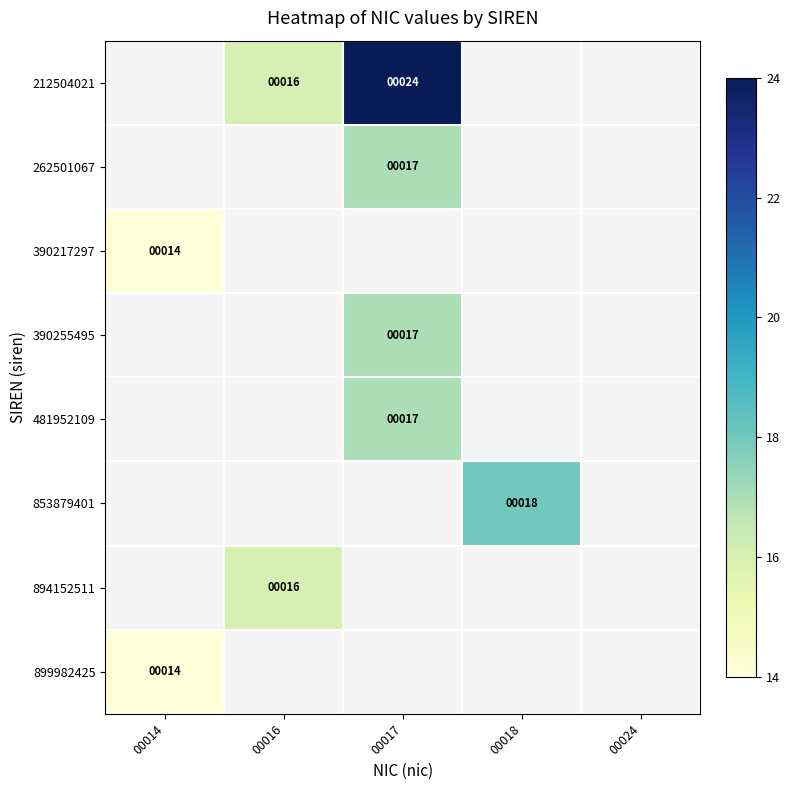

Is it true that 899982425 equals 14 at 00014?

True